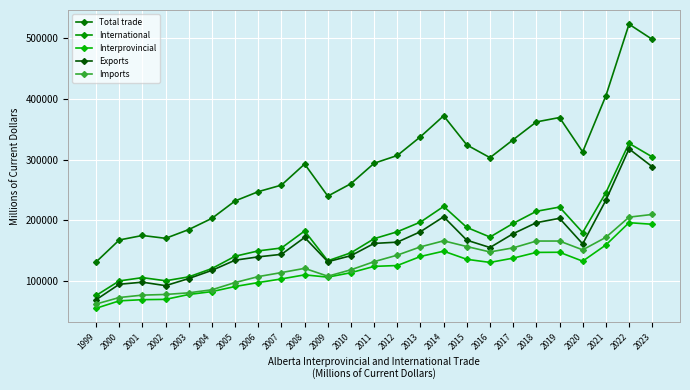

How many lines are shown in the chart?

5